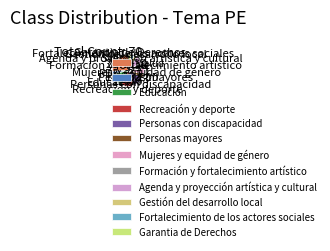

Combined, do Garantia de Derechos and Formación y fortalecimiento artístico account for over 50%?

No